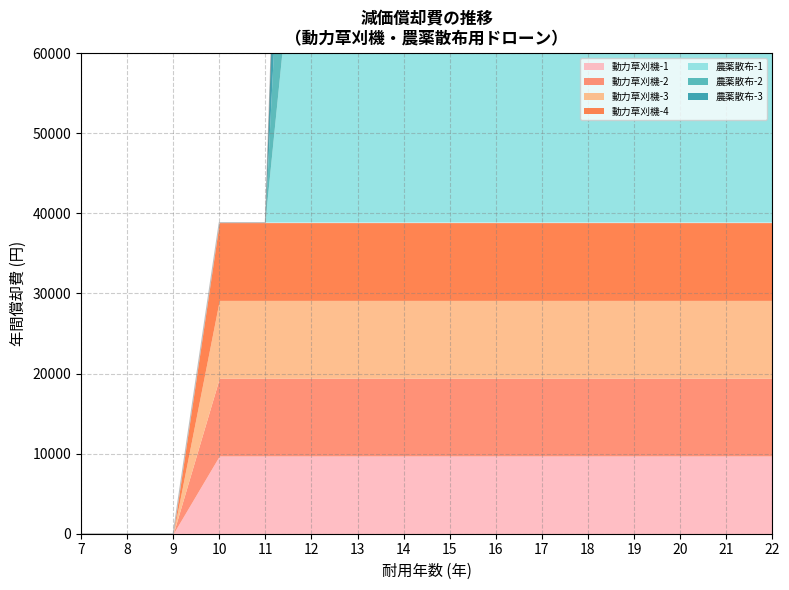

Rank the categories by value from lowest to highest.

7, 8, 9, 10, 11, 12, 13, 14, 15, 16, 17, 18, 19, 20, 21, 22